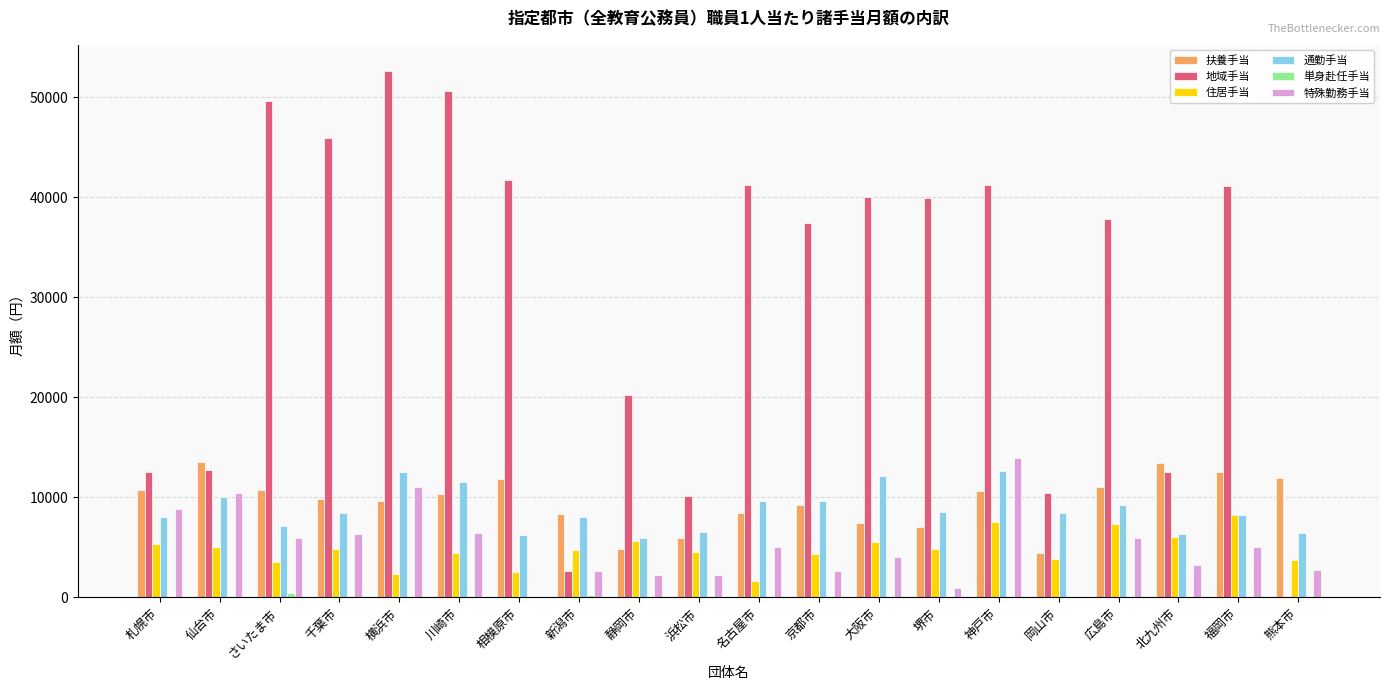

Which series has the largest total across all categories?

地域手当